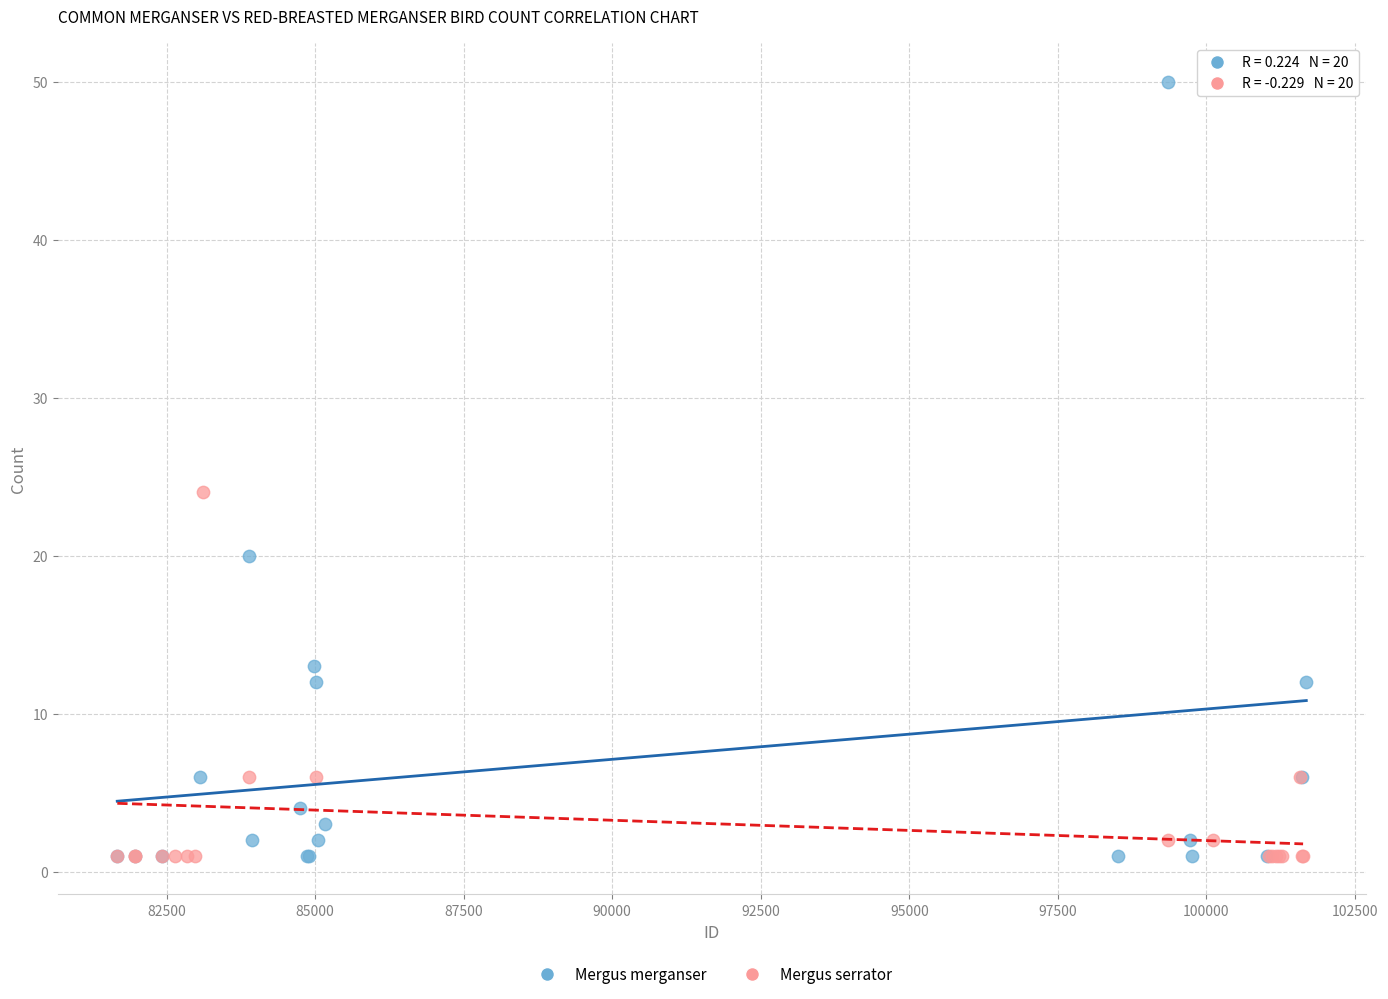

Which series reaches the maximum Y coordinate?

Mergus merganser